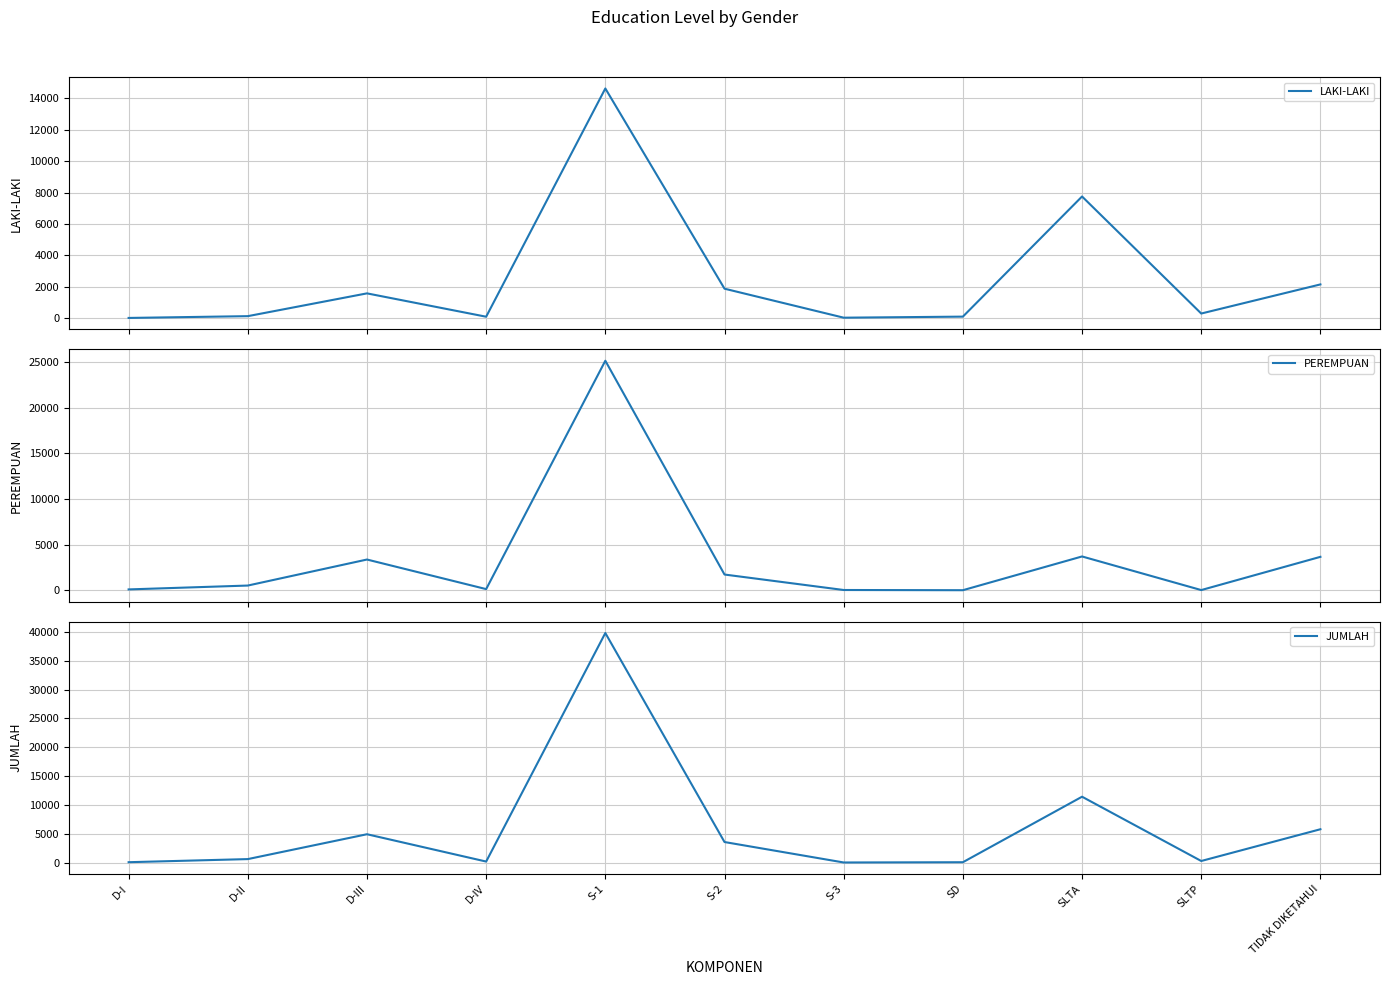

True or false: LAKI-LAKI has a value of 114 at SD.

True